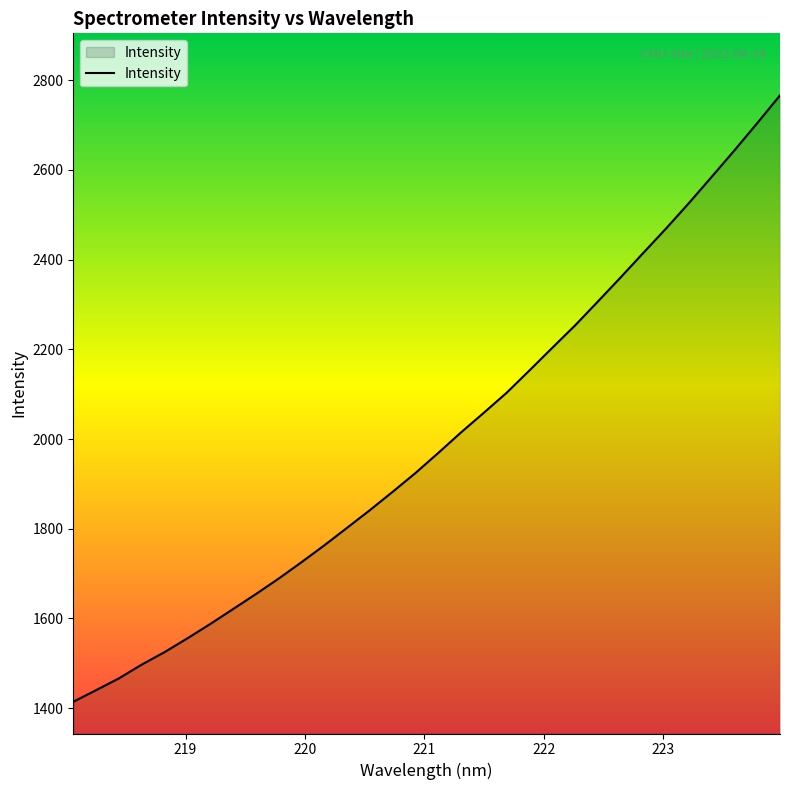

What is the difference between the maximum and minimum values?

1352.1